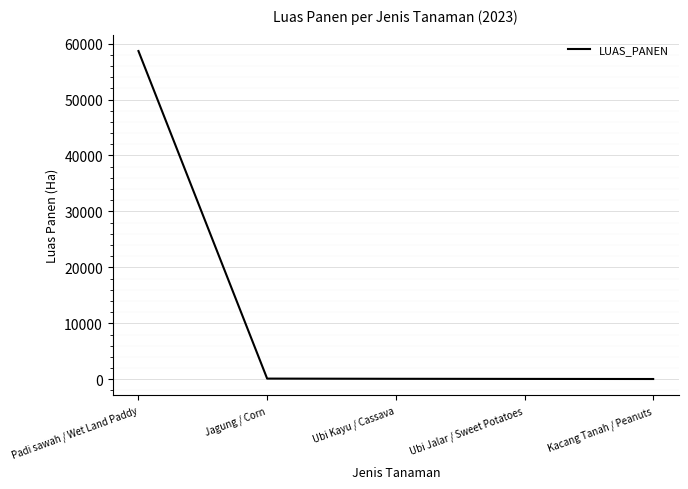

At which label is the value closest to 29356?

Jagung / Corn